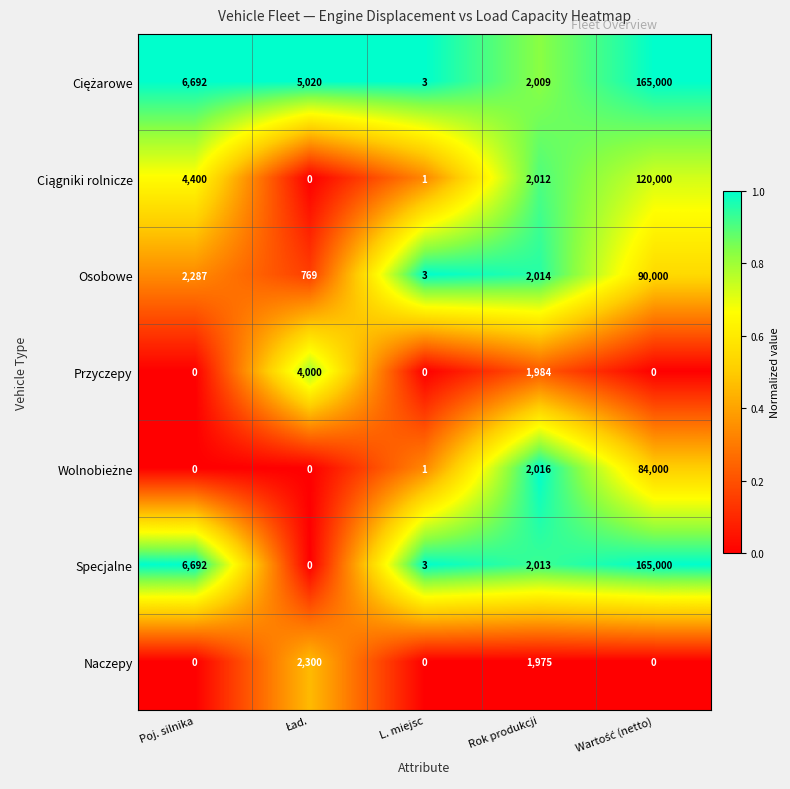

What is the maximum value shown in the chart?

165000